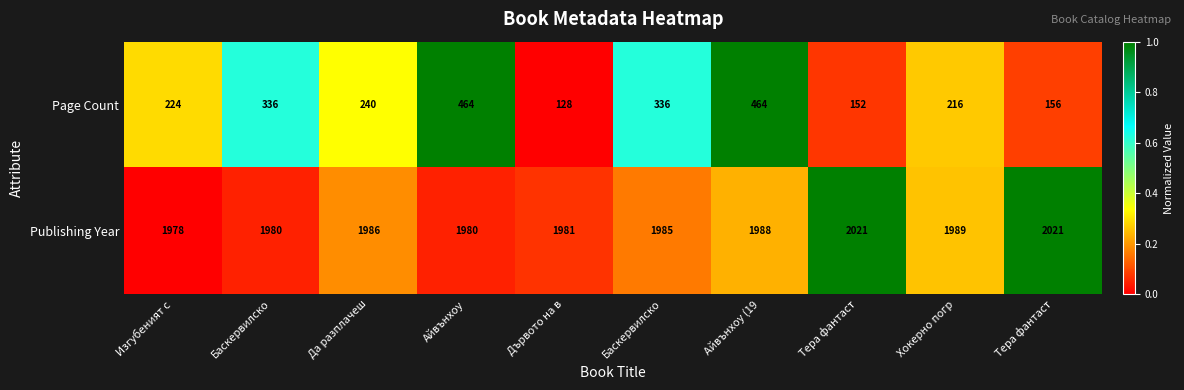

How many data points does each series have?

10